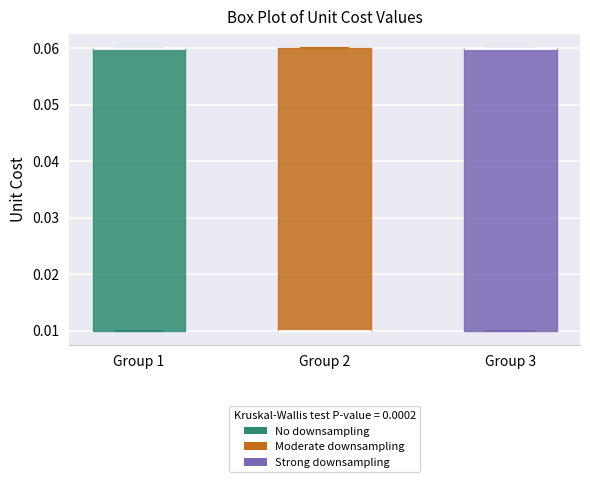

Where is the lower edge of the box for Group 2 on the y-axis? The values are not printed on the chart, so give them approximately, as read against the axis.

0.01